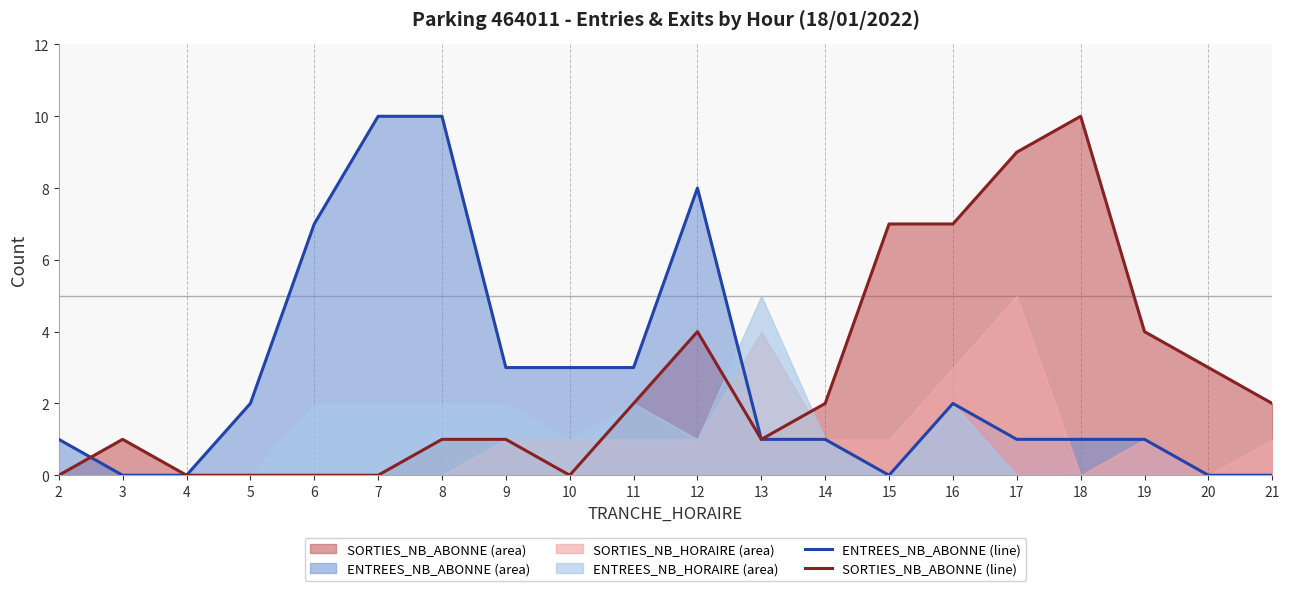

Is the value of ENTREES_NB_ABONNE (line) at 13 greater than the value of SORTIES_NB_ABONNE (line) at 16?

No